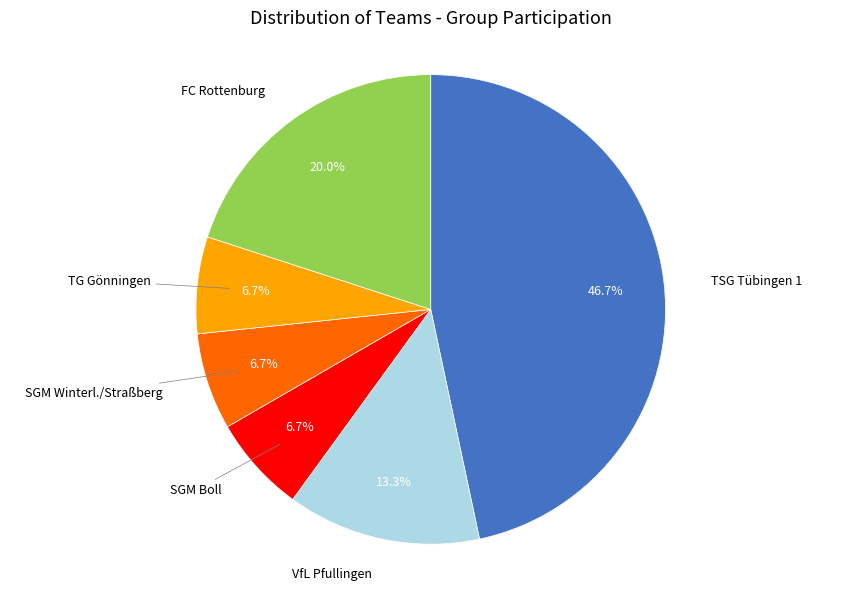

To the nearest percent, what is the average slice percentage?

17%